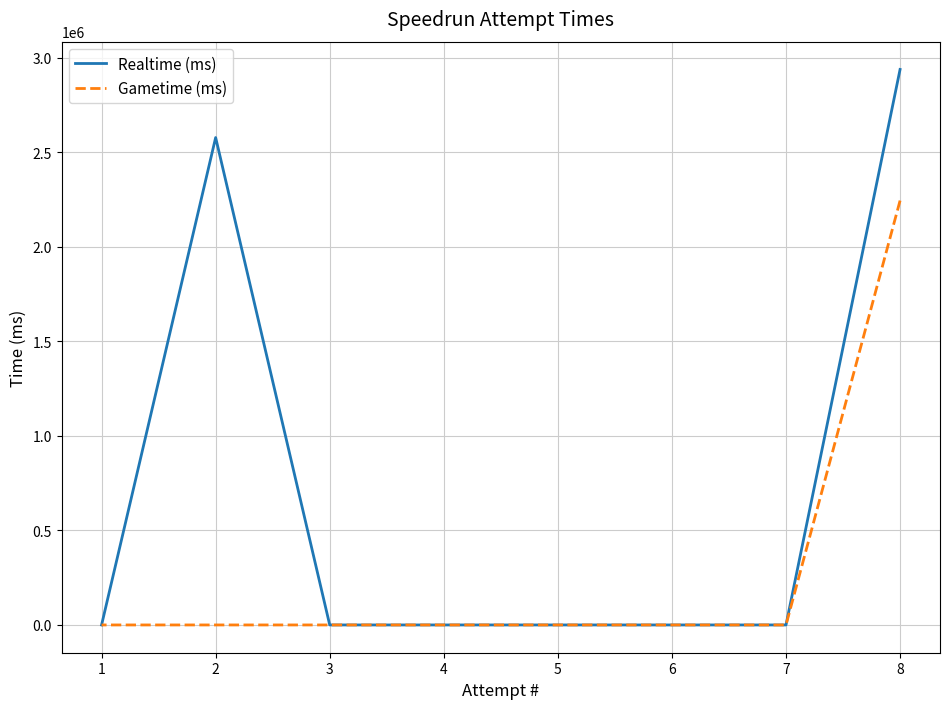

True or false: Realtime (ms) has more than 1 points higher than both neighbors.

False